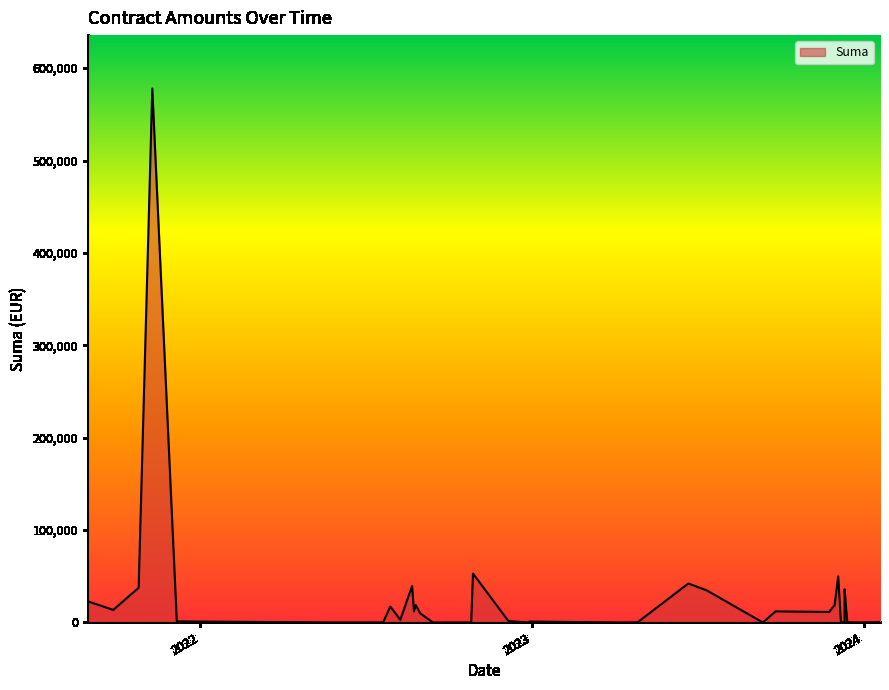

Between 2022-12-06 and 2023-12-14, which is larger?

2022-12-06